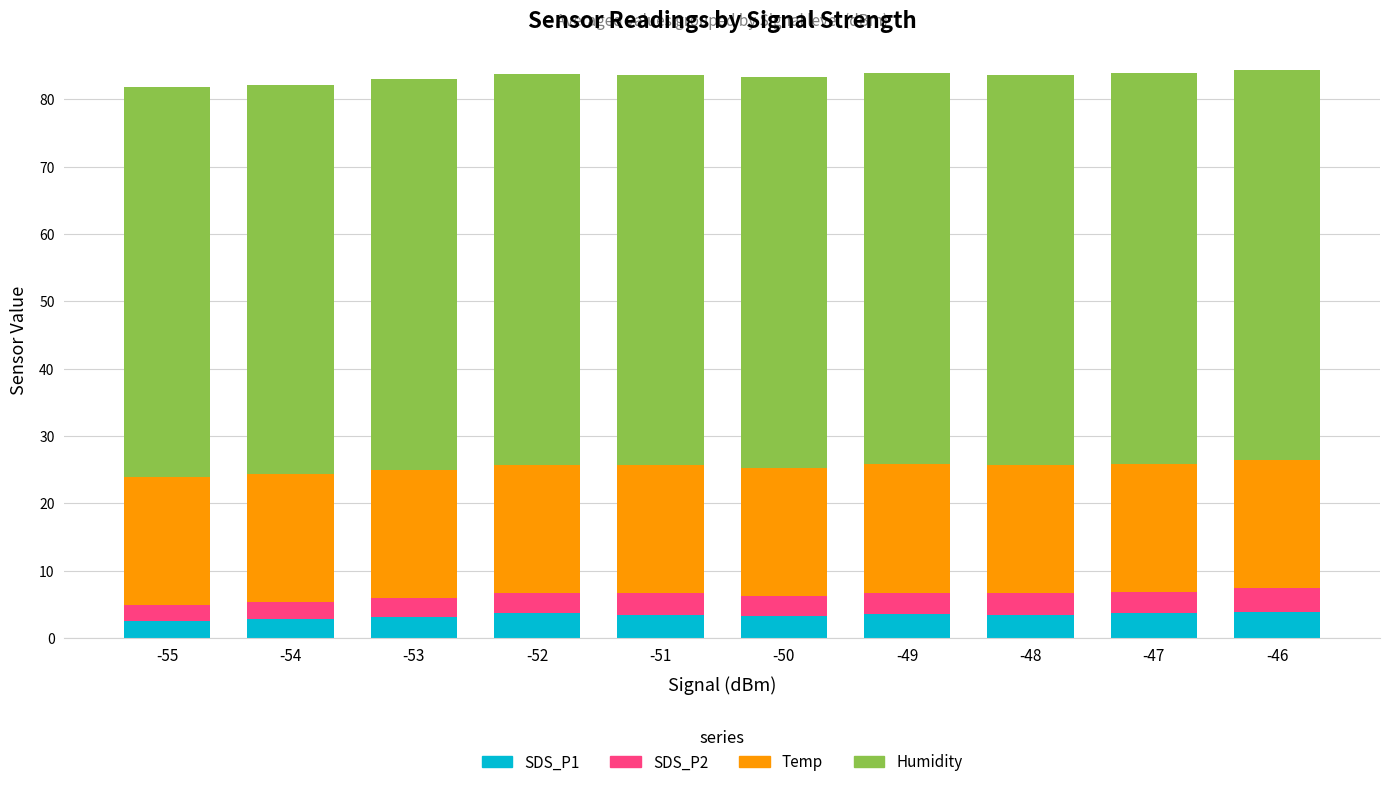

What is the minimum value for SDS_P1?

2.5